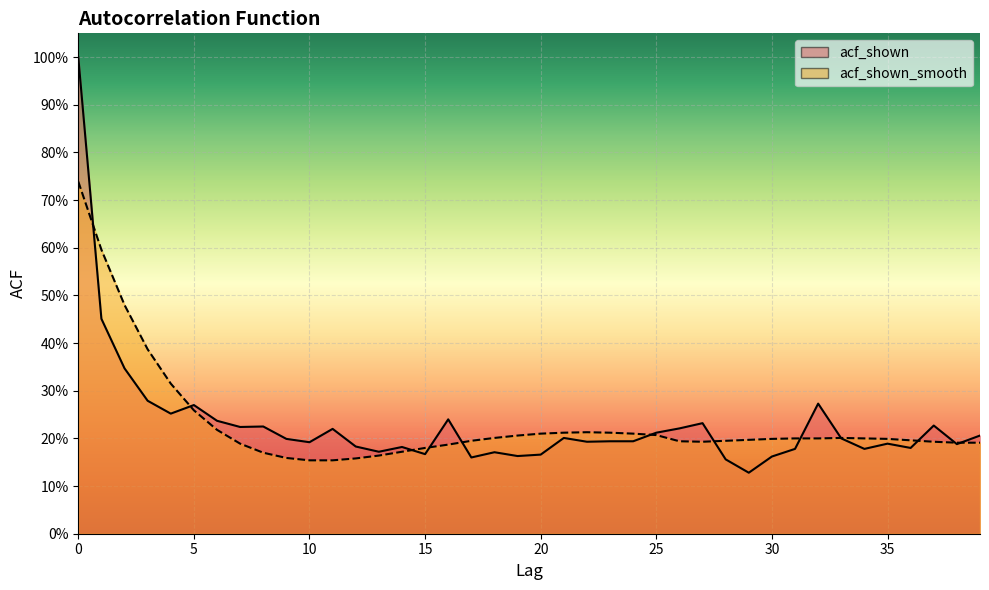

Reading right to left, list all the values displayed in this chart.

acf_shown: 39=0.2	38=0.2	37=0.2	36=0.2	35=0.2	34=0.2	33=0.2	32=0.3	31=0.2	30=0.2	29=0.1	28=0.2	27=0.2	26=0.2	25=0.2	24=0.2	23=0.2	22=0.2	21=0.2	20=0.2	19=0.2	18=0.2	17=0.2	16=0.2	15=0.2	14=0.2	13=0.2	12=0.2	11=0.2	10=0.2	9=0.2	8=0.2	7=0.2	6=0.2	5=0.3	4=0.3	3=0.3	2=0.3	1=0.5	0=1.0
acf_shown_smooth: 39=0.2	38=0.2	37=0.2	36=0.2	35=0.2	34=0.2	33=0.2	32=0.2	31=0.2	30=0.2	29=0.2	28=0.2	27=0.2	26=0.2	25=0.2	24=0.2	23=0.2	22=0.2	21=0.2	20=0.2	19=0.2	18=0.2	17=0.2	16=0.2	15=0.2	14=0.2	13=0.2	12=0.2	11=0.2	10=0.2	9=0.2	8=0.2	7=0.2	6=0.2	5=0.3	4=0.3	3=0.4	2=0.5	1=0.6	0=0.7